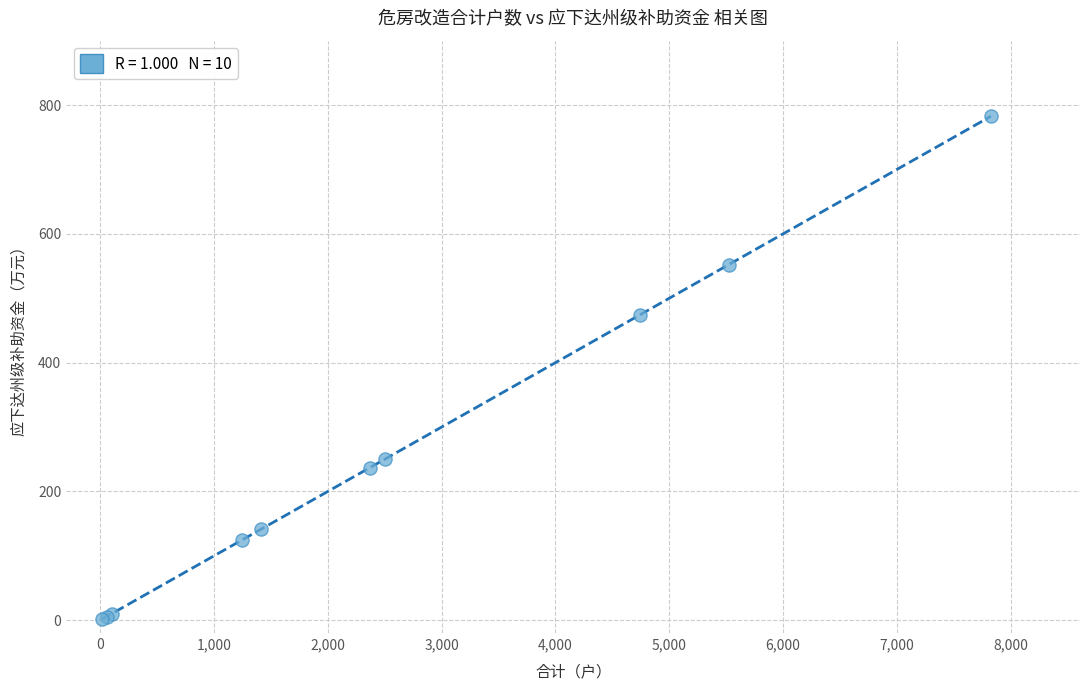

What Y value in the scatter plot is closest to 392?

474.4